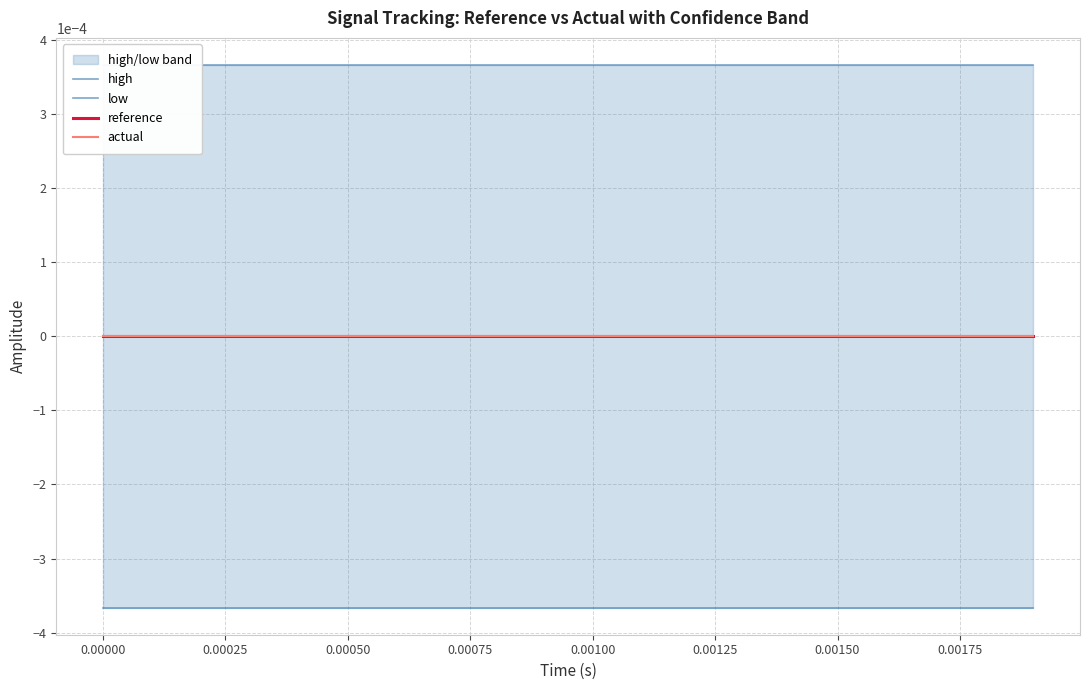

Which series has the largest range (max minus min)?

high